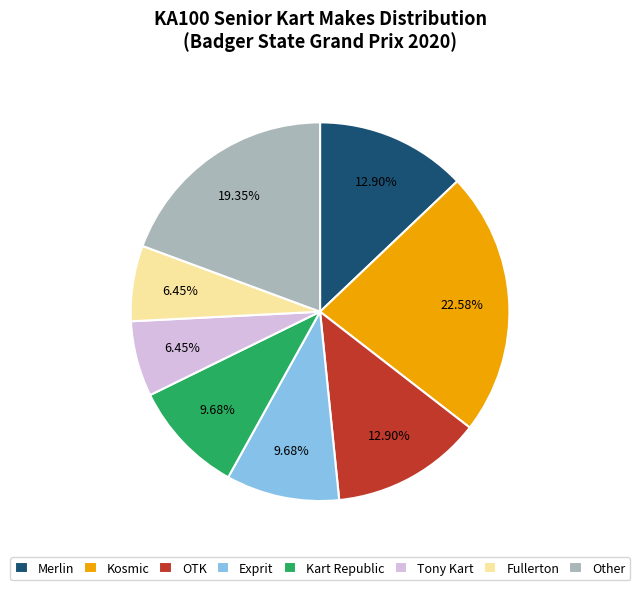

How many segments does this pie chart have?

8